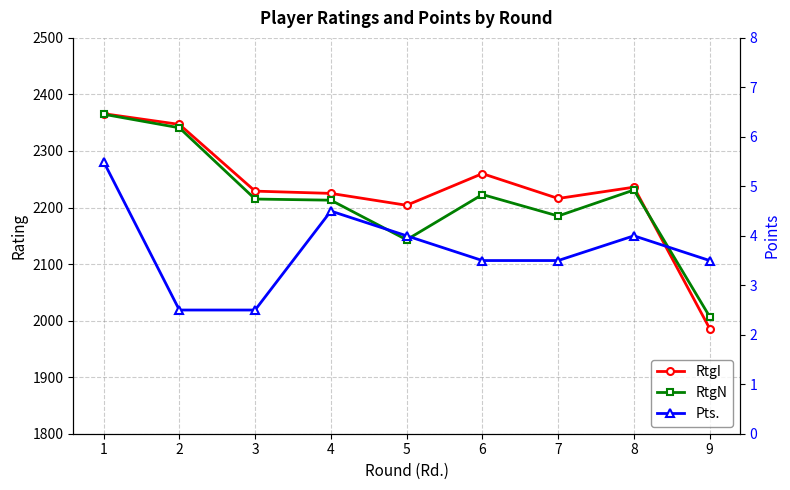

What is the sum of the Pts. values at 9 and 4?

8.0